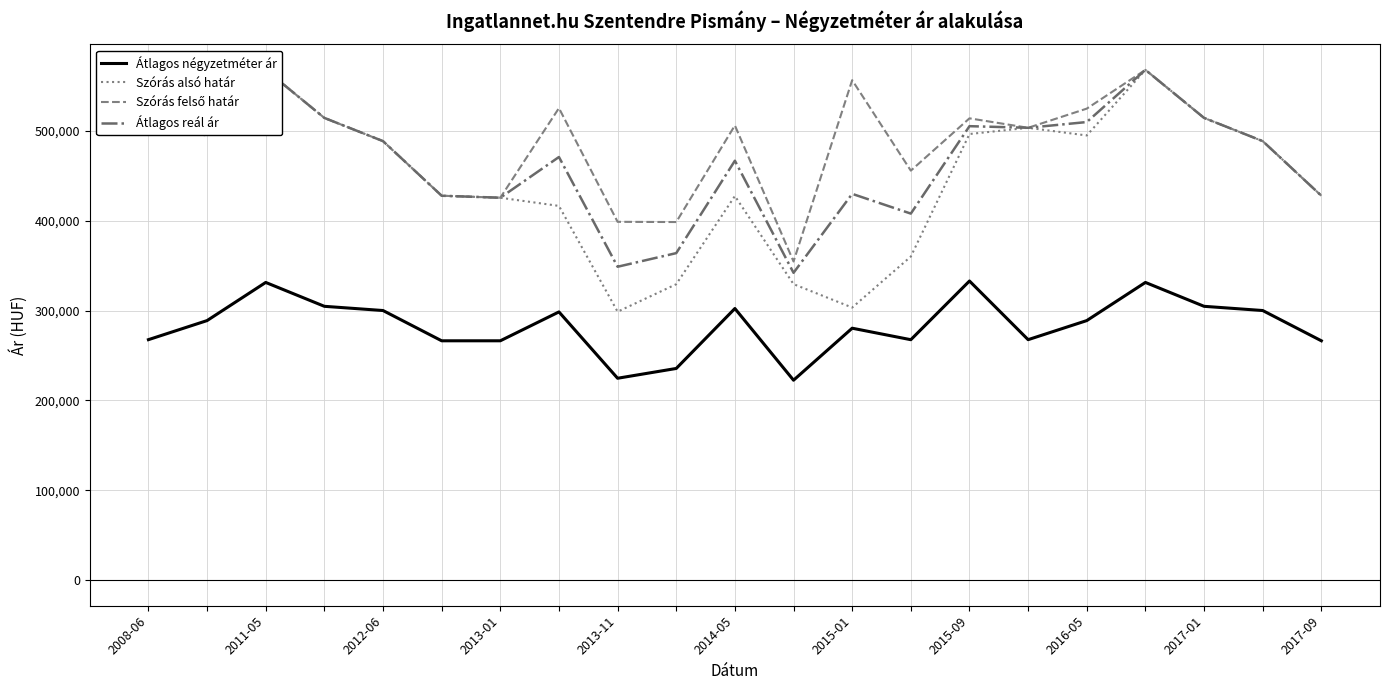

Between 2013-11 and 2014-05, which series saw the biggest shift?

Szórás alsó határ